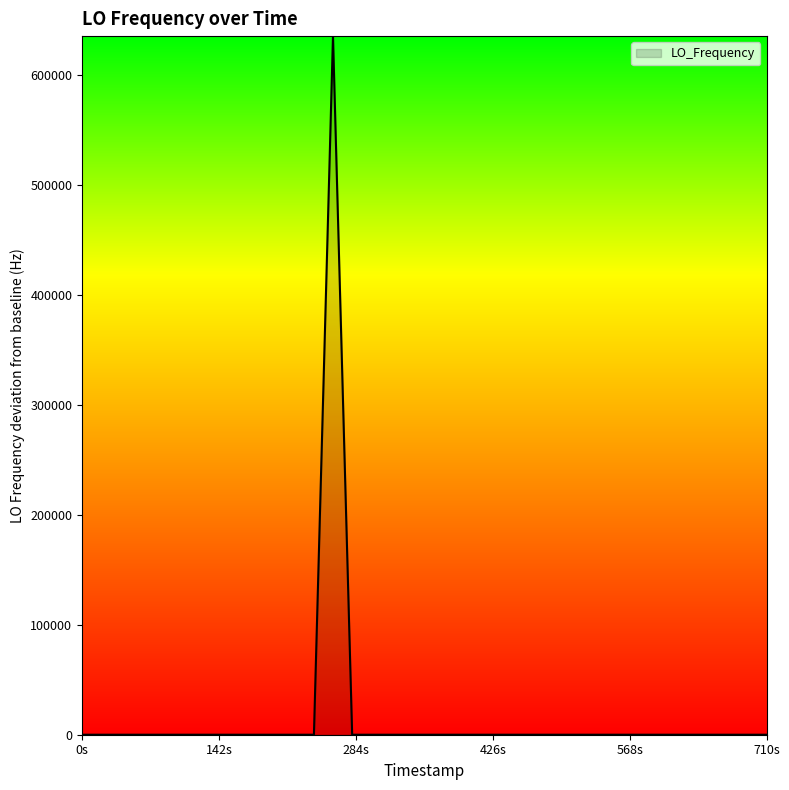

What is the greatest value displayed?

635708.4